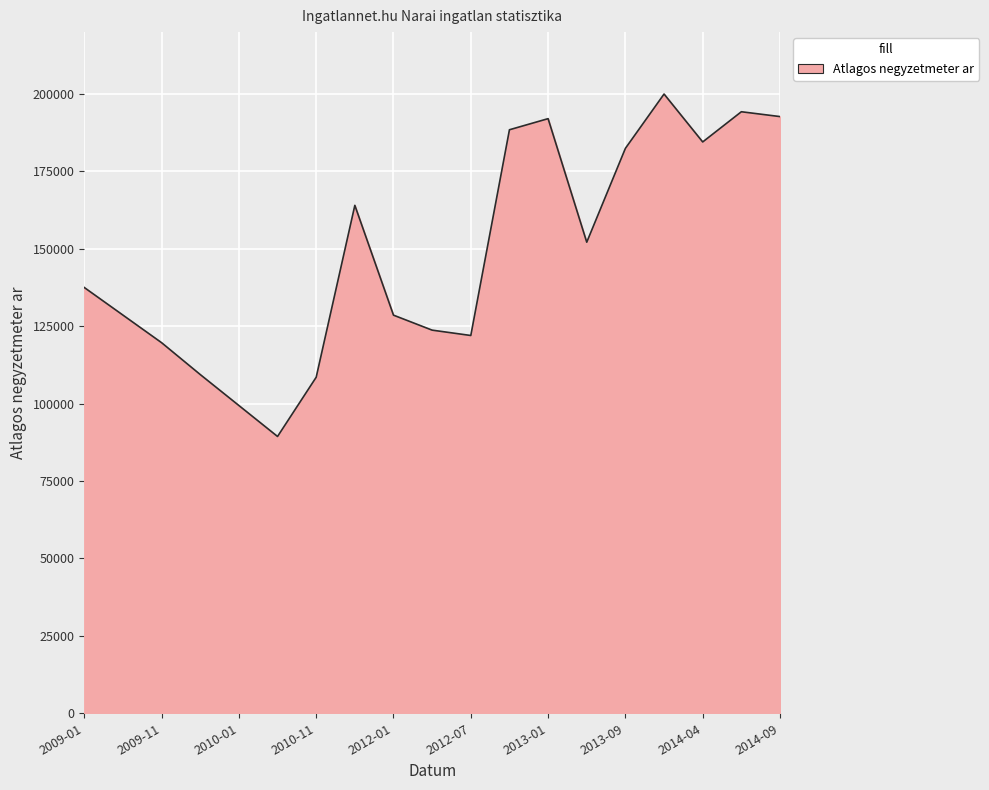

What is the minimum value shown in the chart?

89393